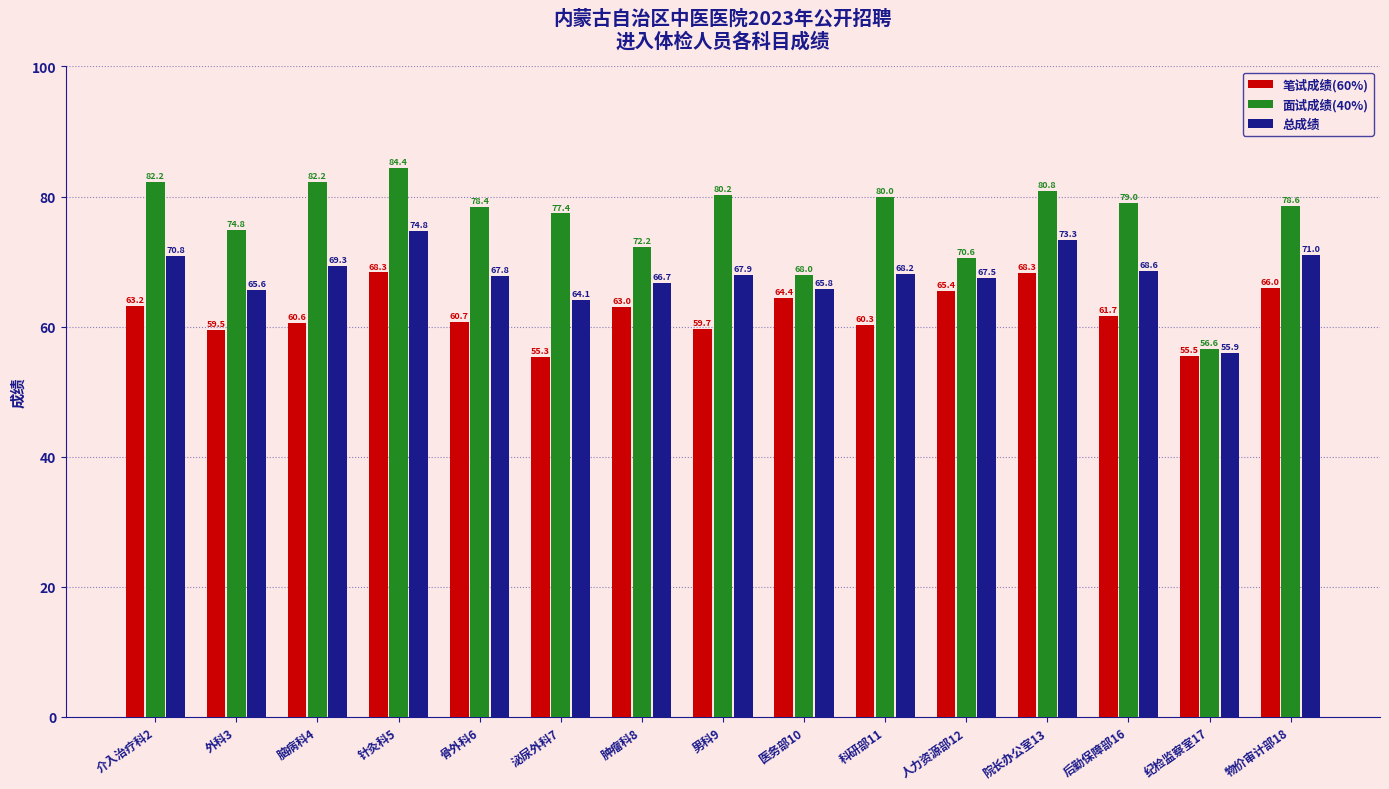

What is the spread (max minus min) of values at 人力资源部12?

5.2